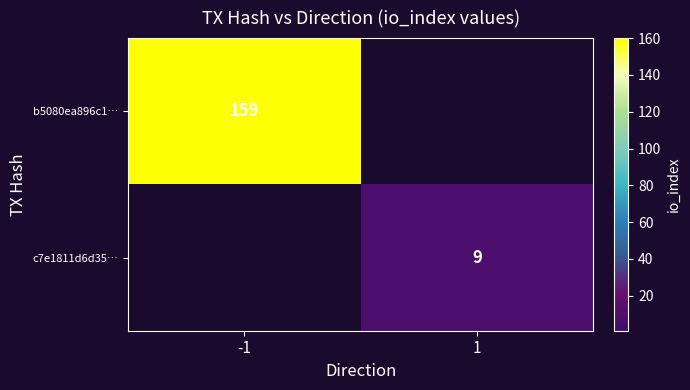

Is the value of c7e1811d6d35… at 1 greater than the value of b5080ea896c1… at -1?

No